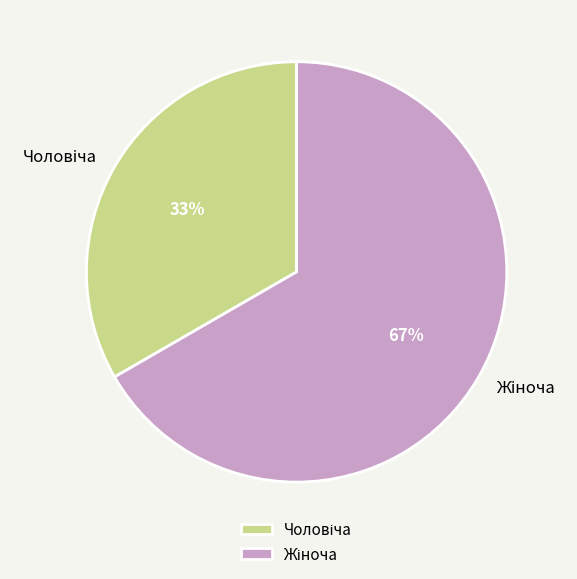

To the nearest percent, what is the average slice percentage?

50%